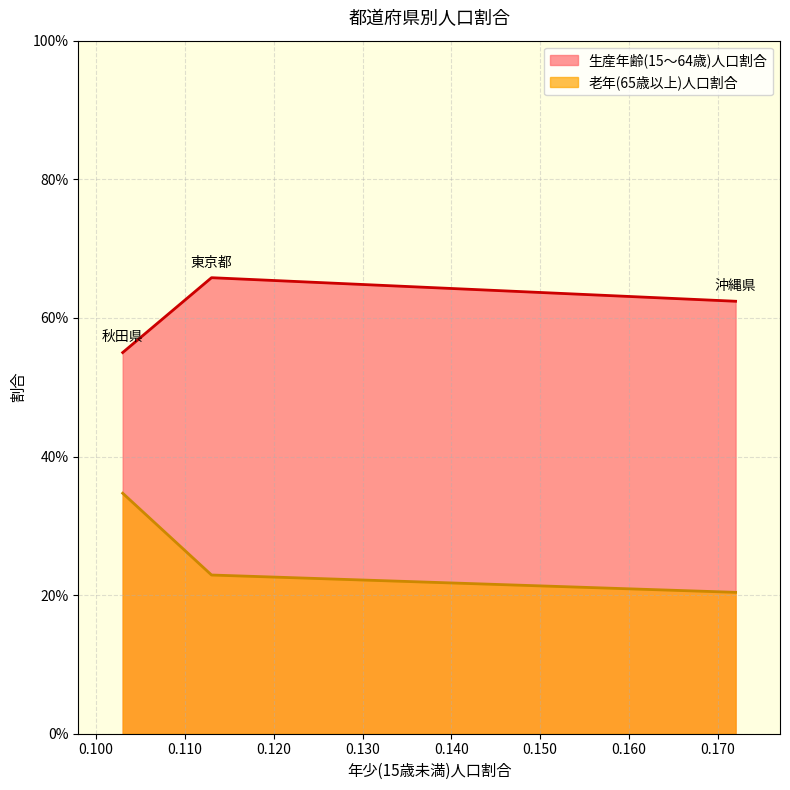

What position from the right is 秋田県?

3